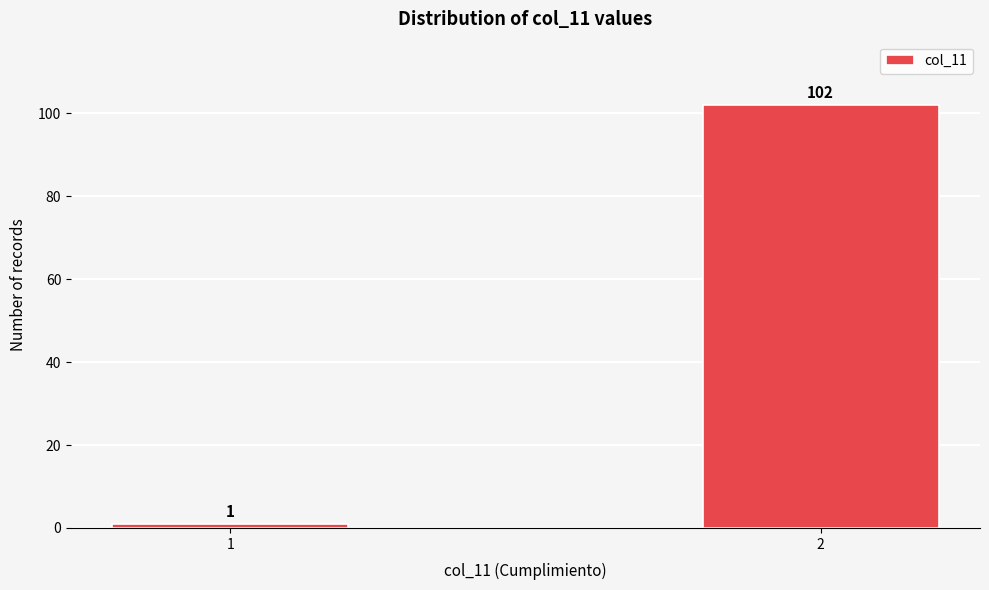

Reading left to right, transcribe all the data shown in this chart.

1	102